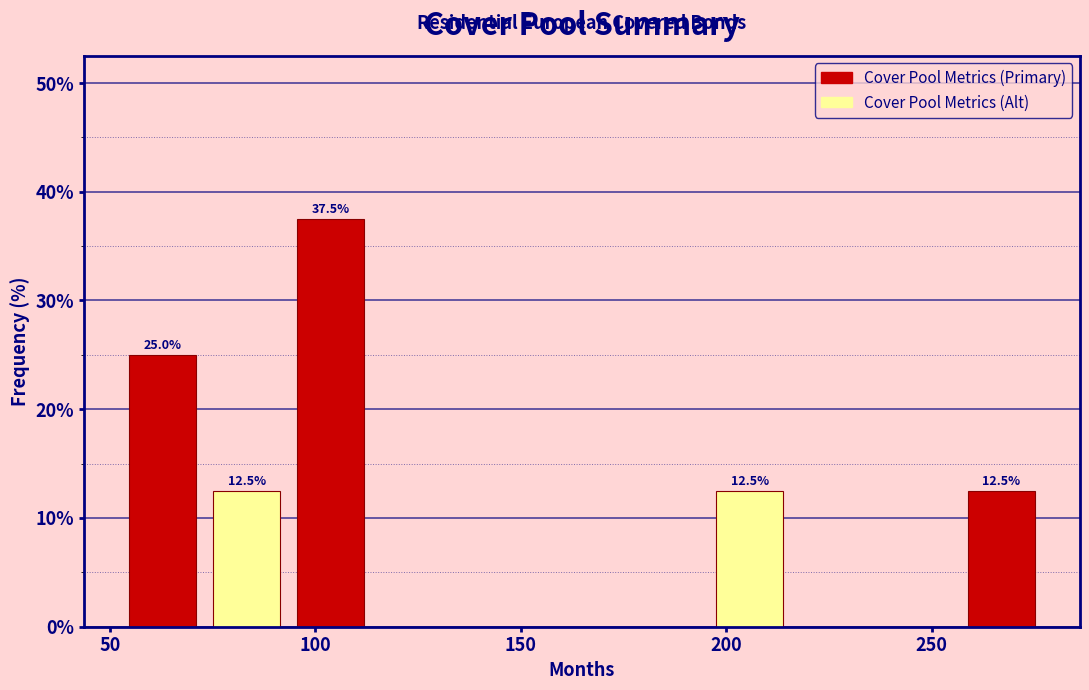

Which range on the x-axis has the tallest bar?

95 to 115